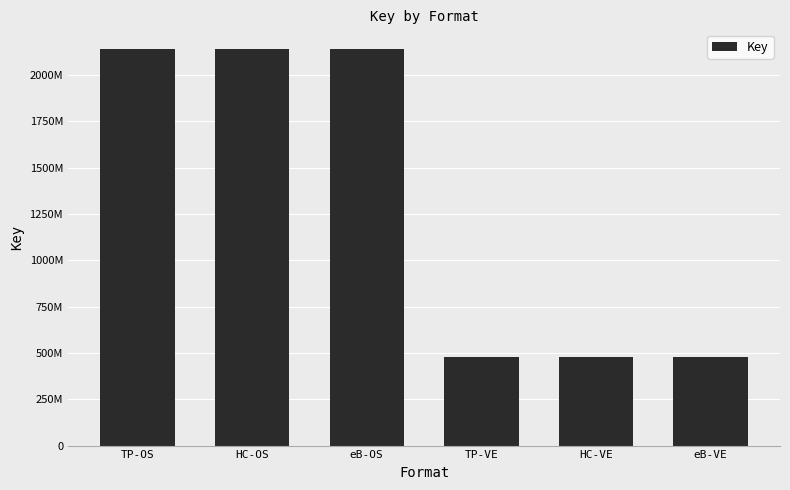

What is the approximate value at eB-VE, to the nearest 100?

479824000